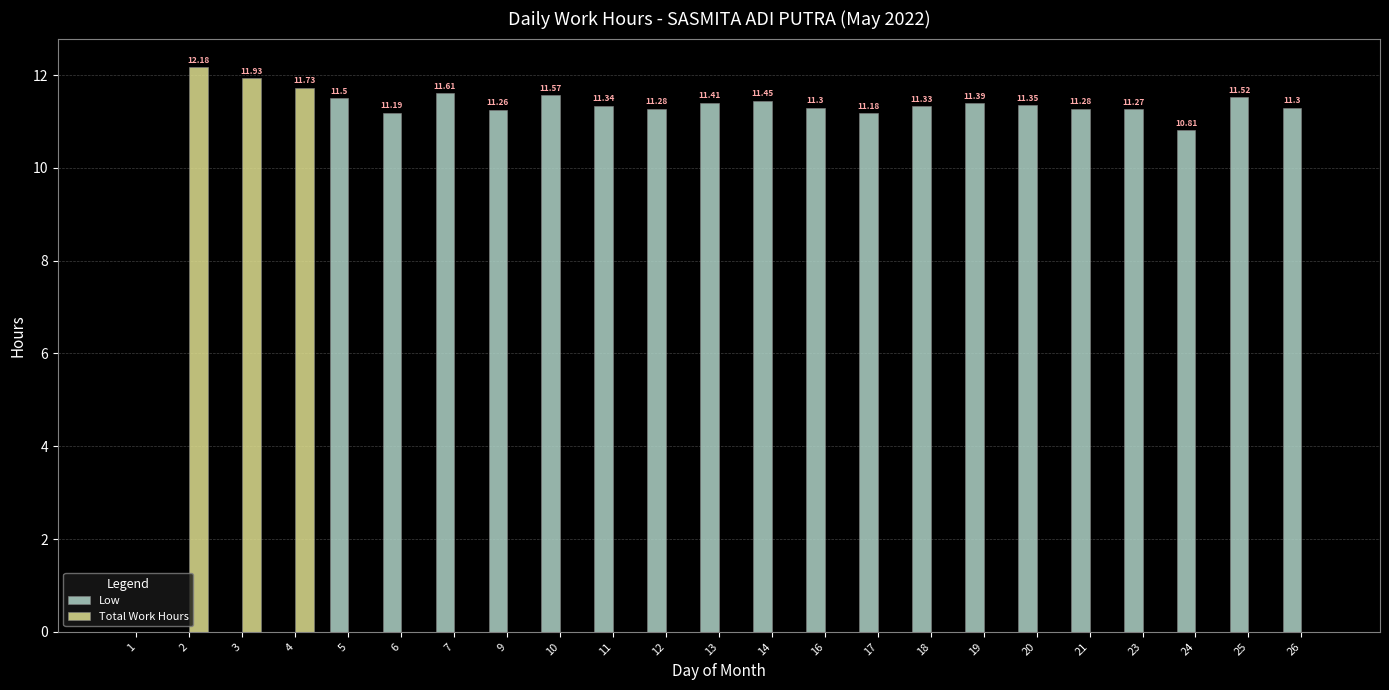

Is the value of Low at 9 greater than the value of Total Work Hours at 12?

Yes